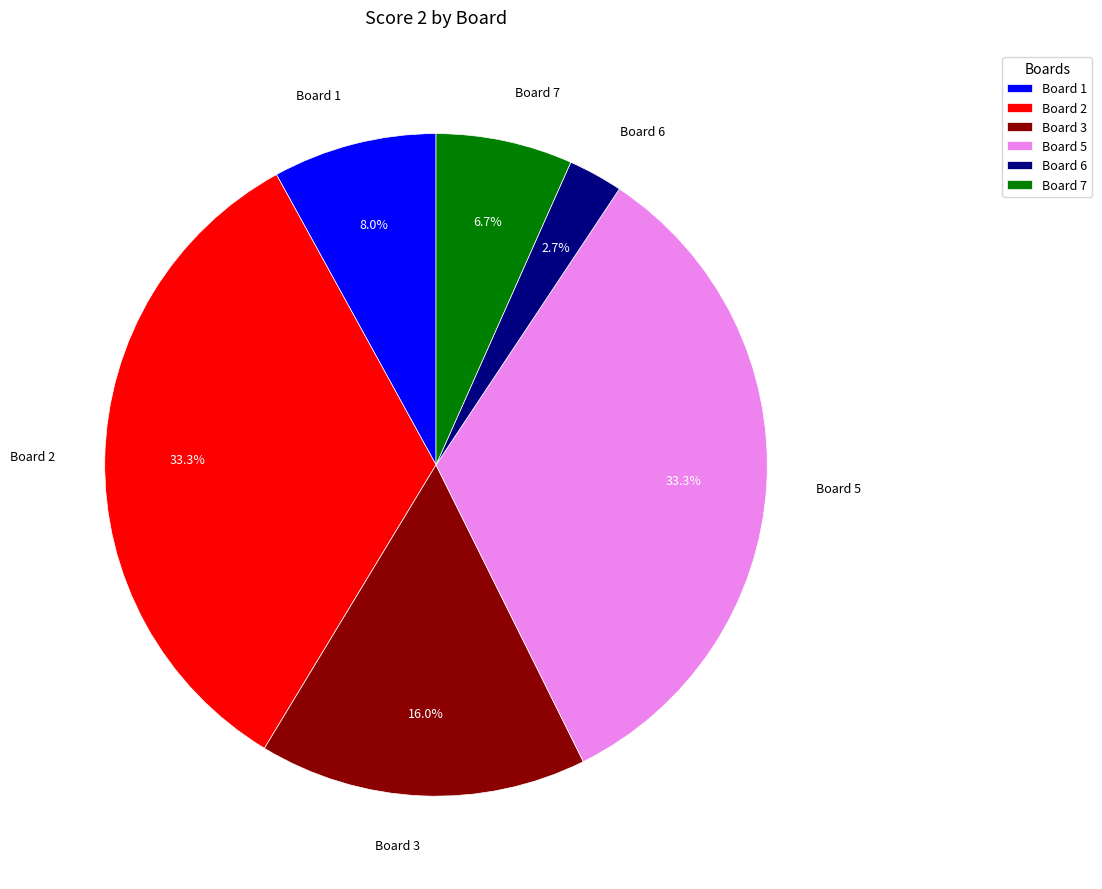

How many segments does this pie chart have?

6